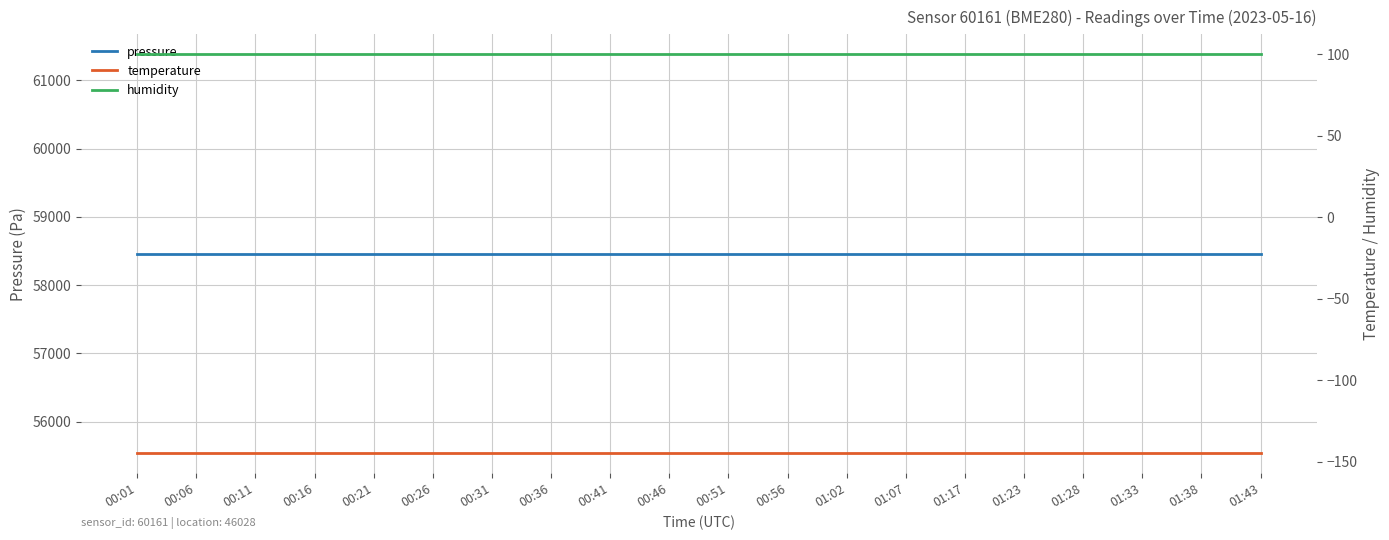

At how many categories does at least one series exceed 19609?

20